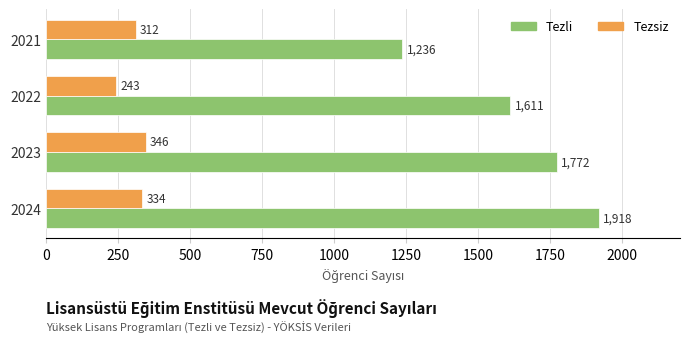

The value of Tezsiz at 2024 is 334. True or false?

True